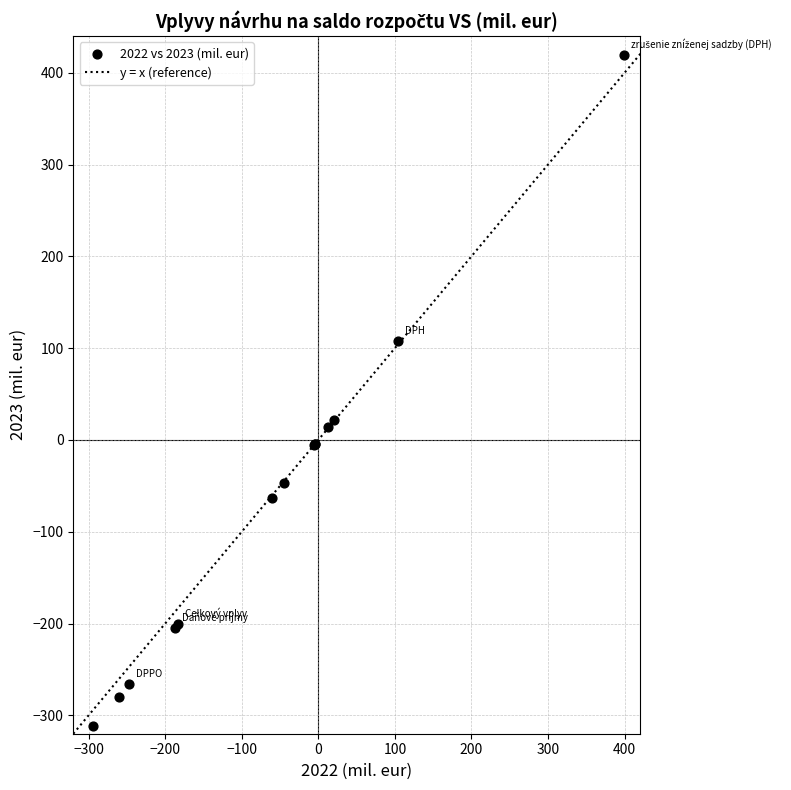

What Y value in the scatter plot is closest to 53?

21.8